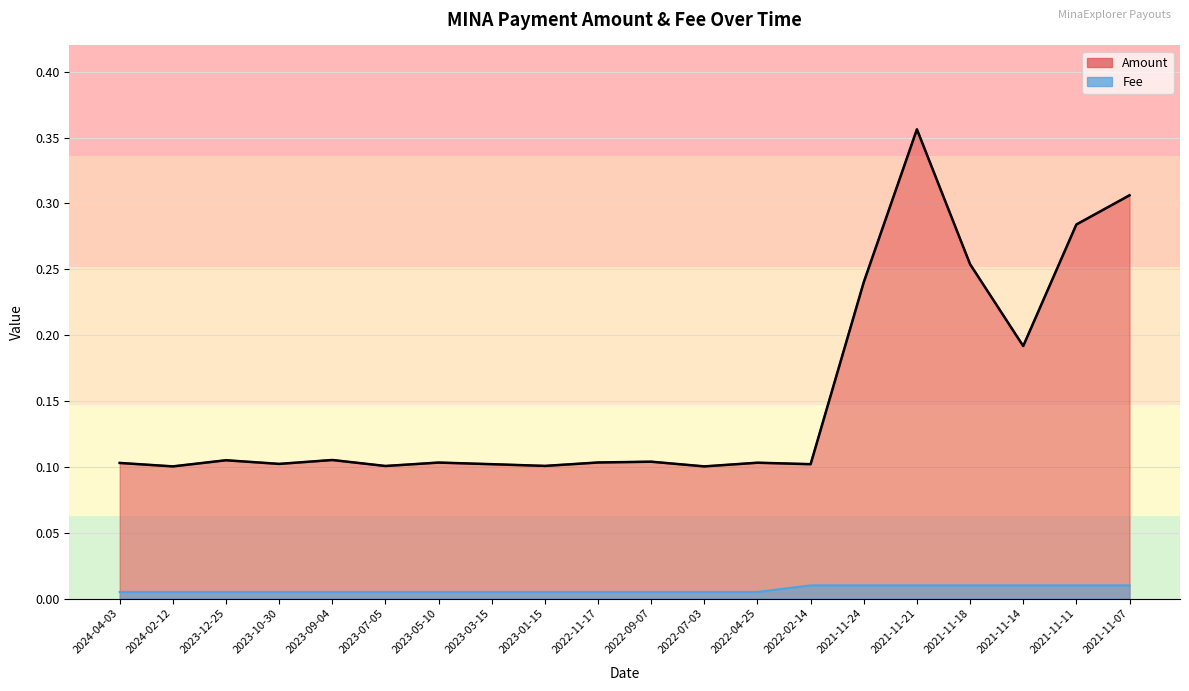

At which category is the sum across all series the highest?

2021-11-21